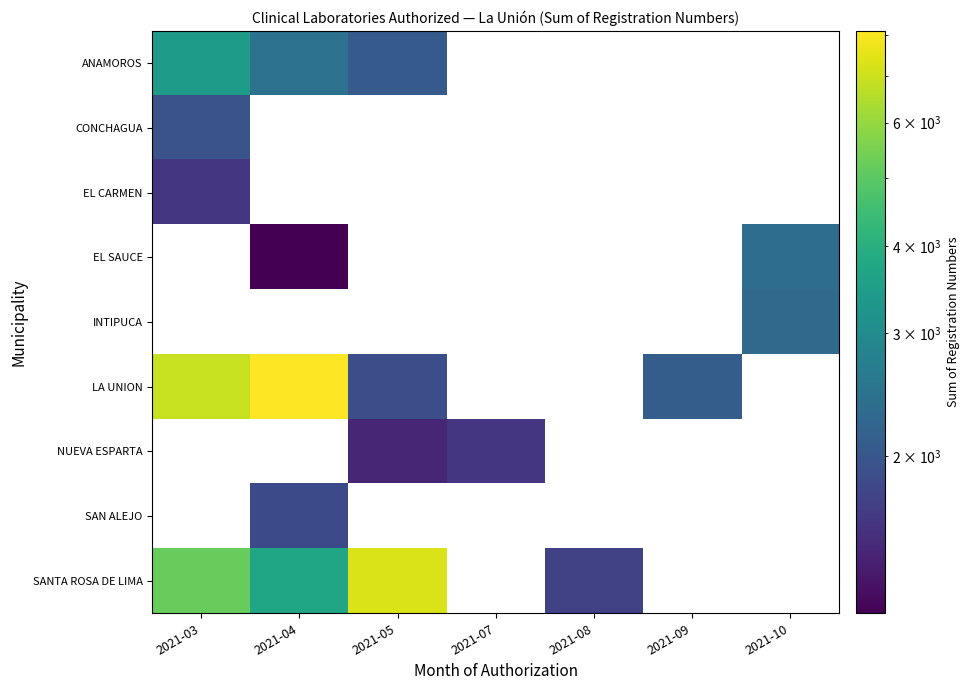

How many series are shown in this chart?

9